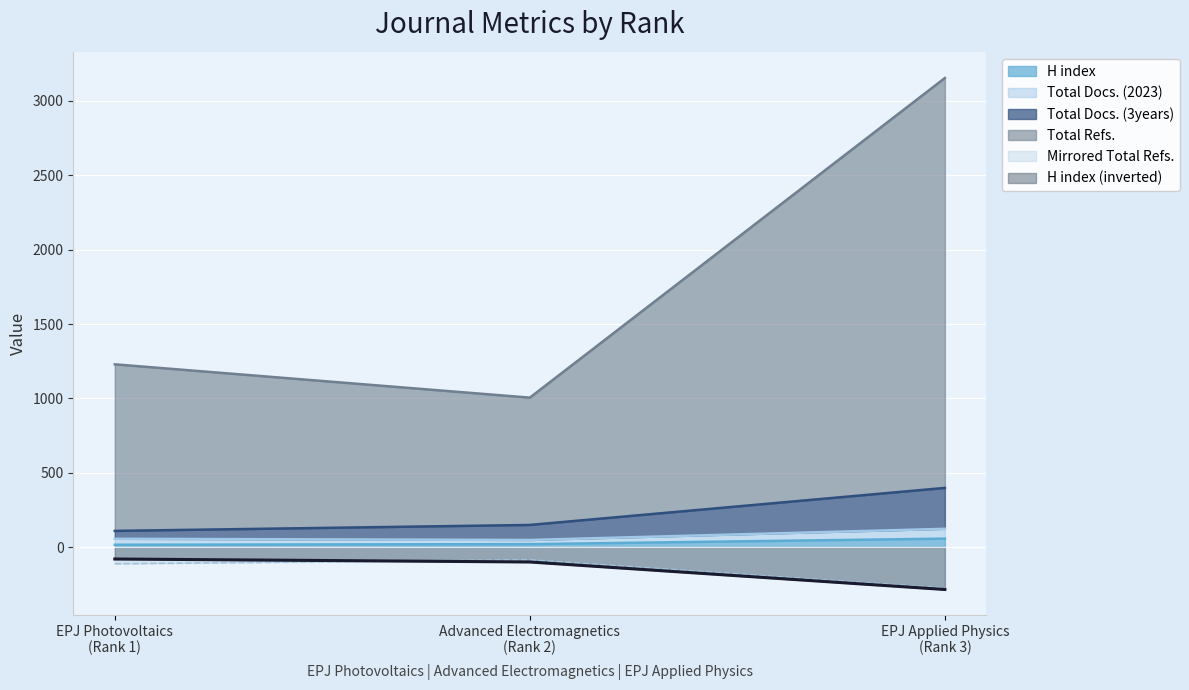

What is the lowest value of the H index (inverted) series?

-285.0